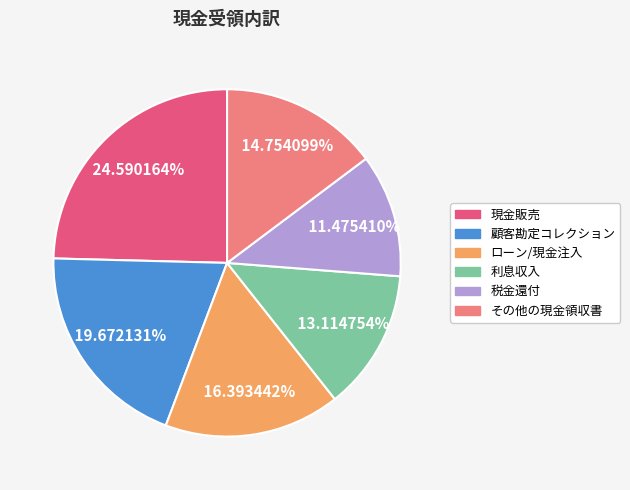

Combined, what portion of the pie is 現金販売 and その他の現金領収書?

39.3%